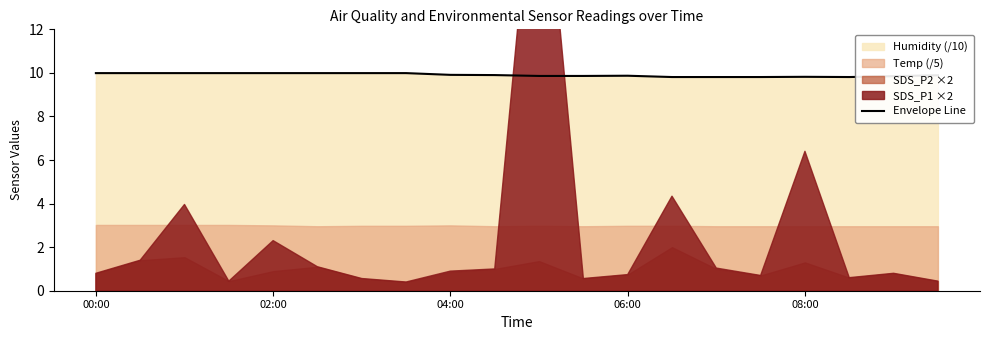

What is the approximate value at 17?

9.8